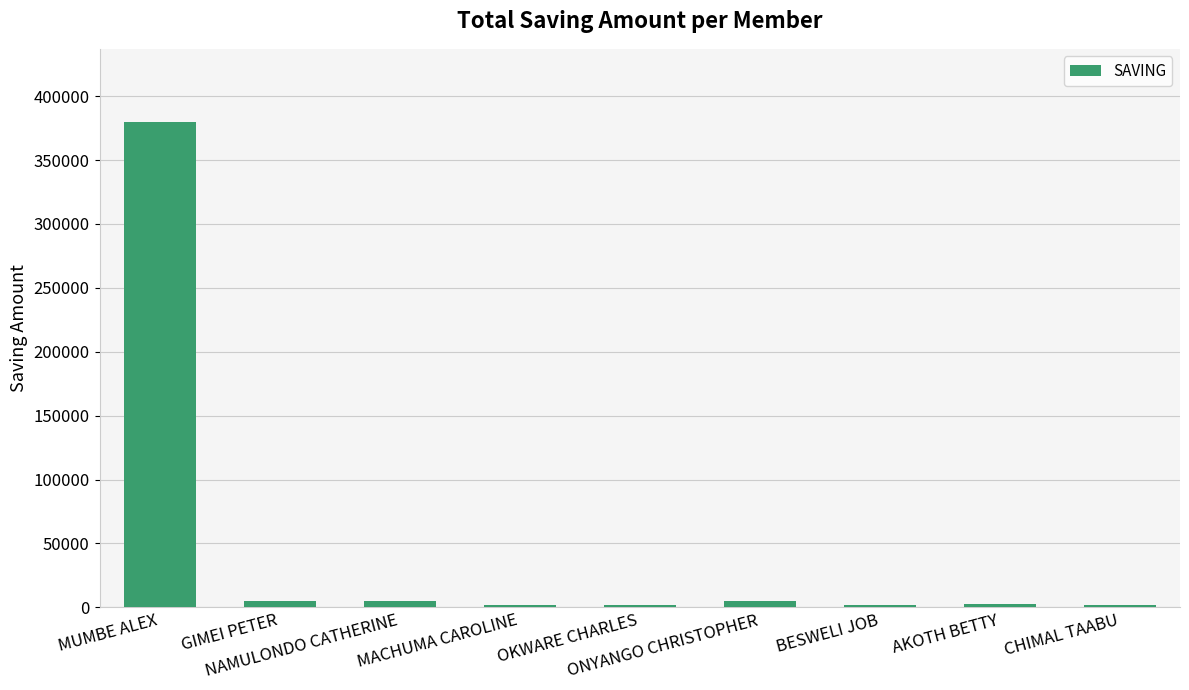

What is the greatest value displayed?

380000